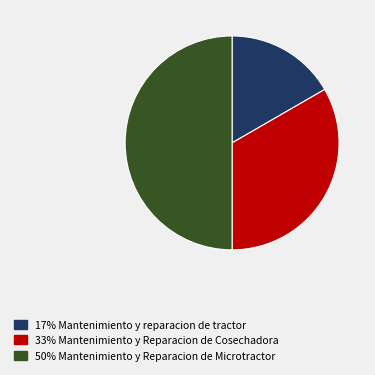

Count the number of slices in the pie.

3